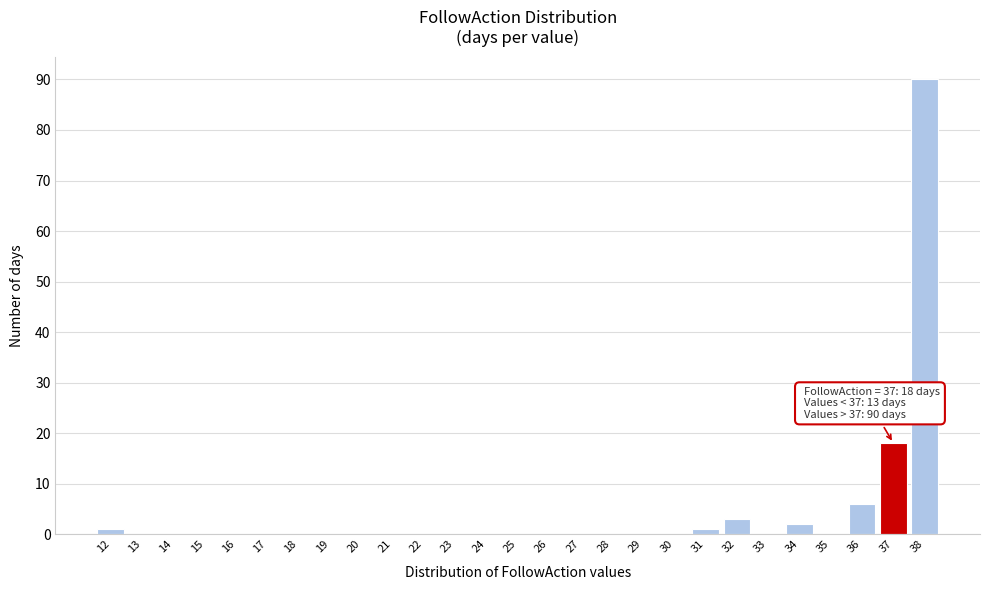

Over which range of the x-axis is the bar tallest?

37.5 to 38.5